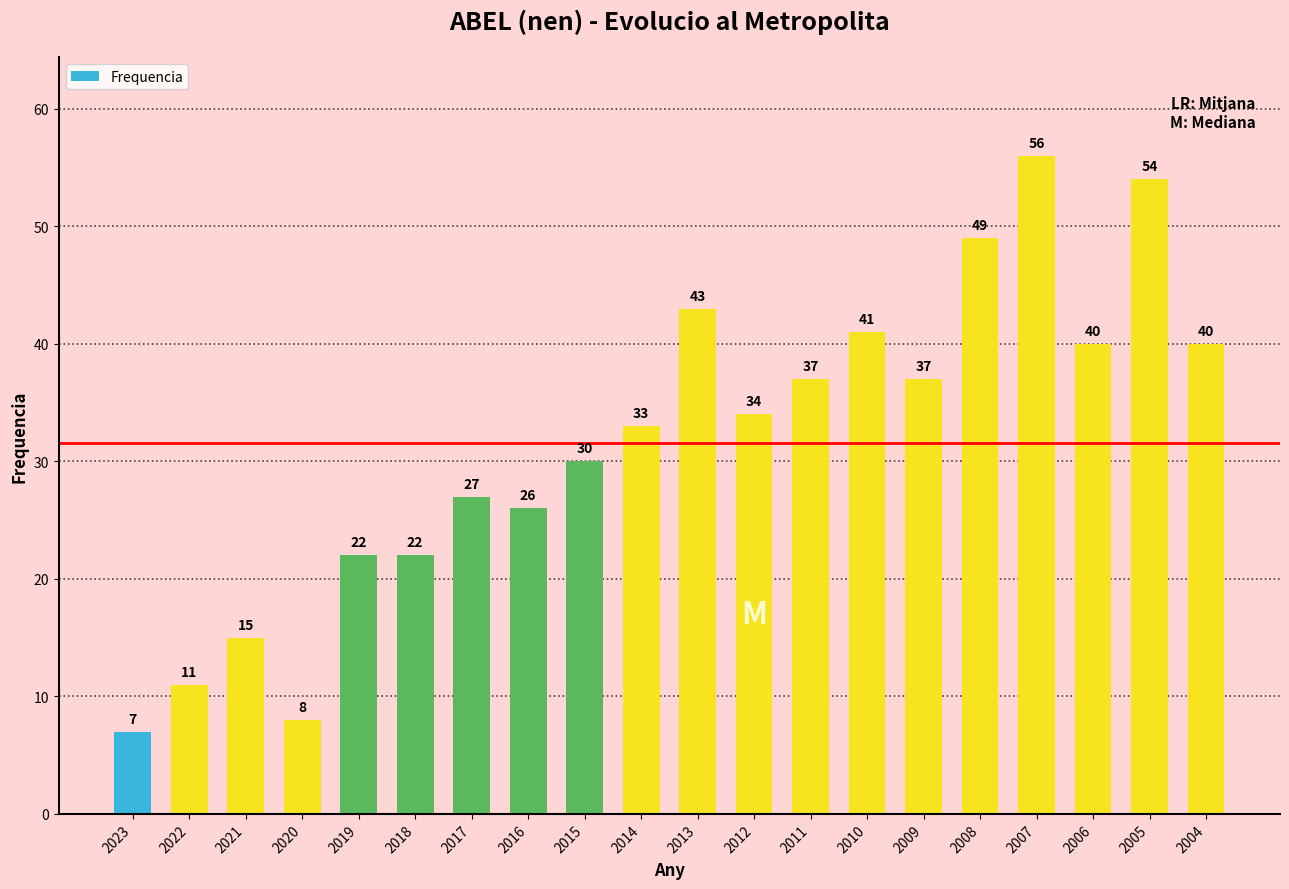

What value does the data have at 2007?

56